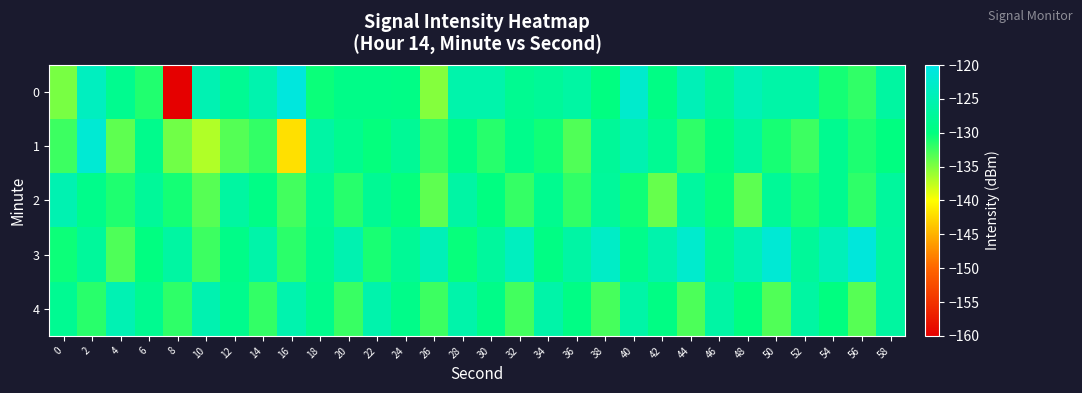

Rank the series at 2 from lowest to highest value.

4, 2, 3, 0, 1